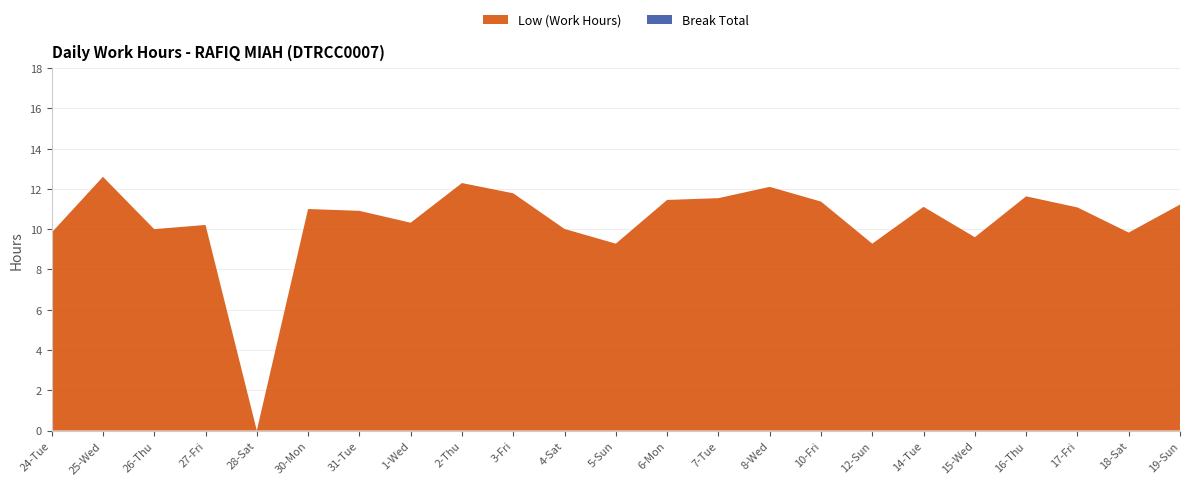

Reading left to right, list all the values displayed in this chart.

Low (Work Hours): 24-Tue=9.8	25-Wed=12.6	26-Thu=10.0	27-Fri=10.2	28-Sat=0.0	30-Mon=11.0	31-Tue=10.9	1-Wed=10.3	2-Thu=12.3	3-Fri=11.8	4-Sat=10.0	5-Sun=9.3	6-Mon=11.4	7-Tue=11.5	8-Wed=12.1	10-Fri=11.4	12-Sun=9.3	14-Tue=11.1	15-Wed=9.6	16-Thu=11.6	17-Fri=11.1	18-Sat=9.8	19-Sun=11.2
Break Total: 24-Tue=0.0	25-Wed=0.0	26-Thu=0.0	27-Fri=0.0	28-Sat=0.0	30-Mon=0.0	31-Tue=0.0	1-Wed=0.0	2-Thu=0.0	3-Fri=0.0	4-Sat=0.0	5-Sun=0.0	6-Mon=0.0	7-Tue=0.0	8-Wed=0.0	10-Fri=0.0	12-Sun=0.0	14-Tue=0.0	15-Wed=0.0	16-Thu=0.0	17-Fri=0.0	18-Sat=0.0	19-Sun=0.0